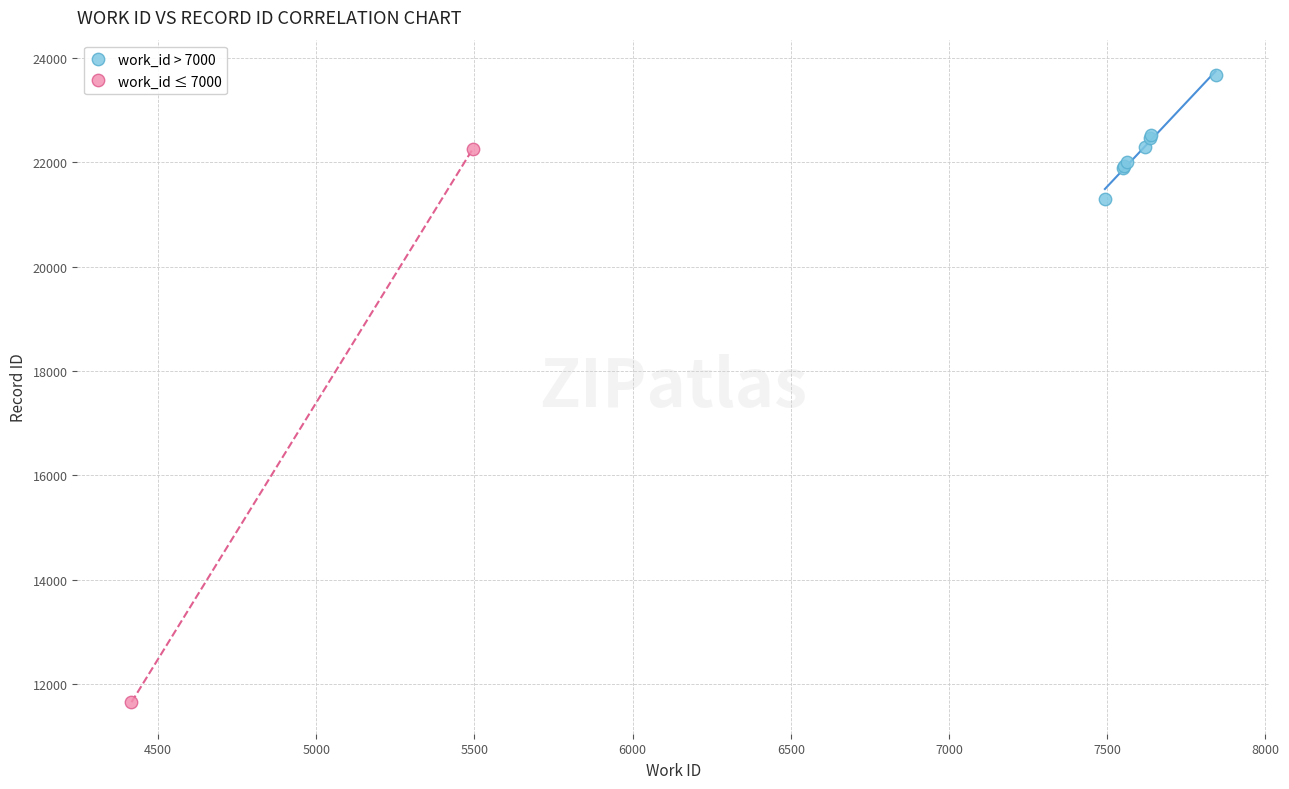

Which series reaches the maximum Y coordinate?

work_id > 7000